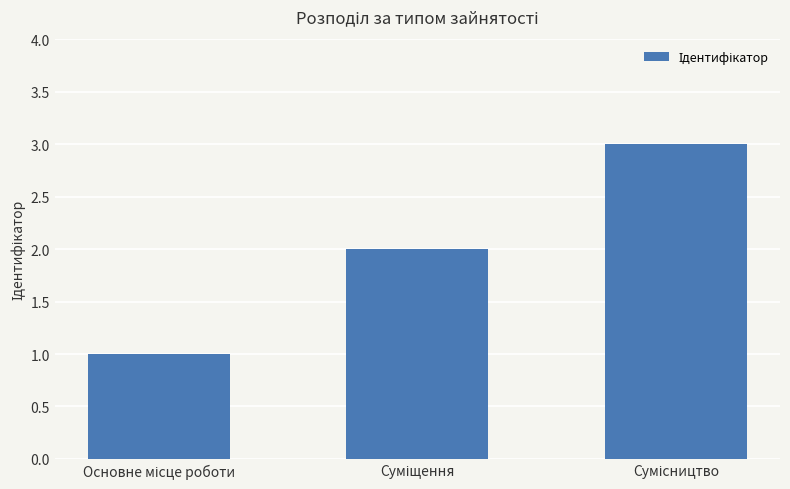

What is the maximum value shown in the chart?

3